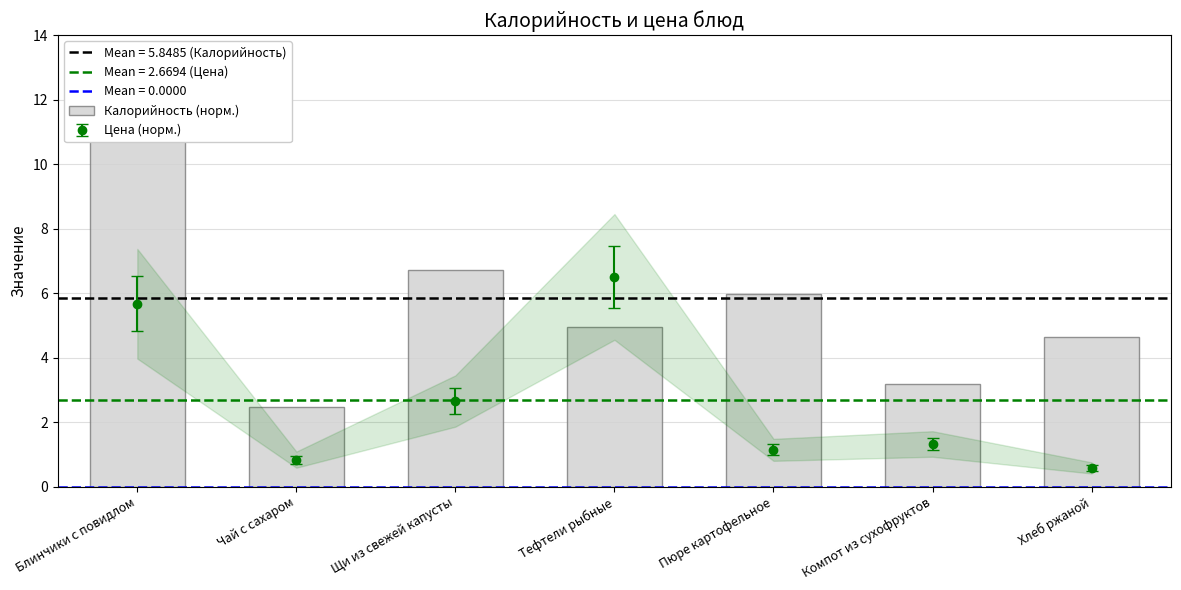

Are the bars grouped side by side (vs. stacked)?

No